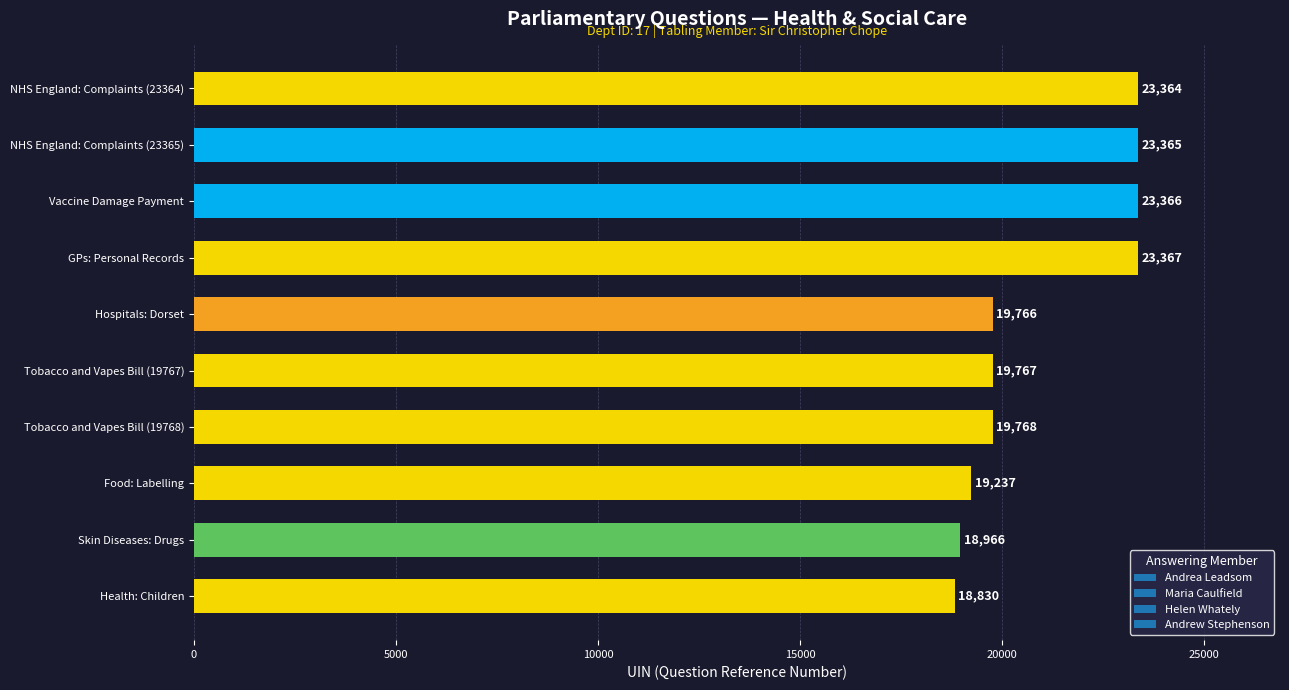

What is the label of the 10th bar from the bottom?

NHS England: Complaints (23364)